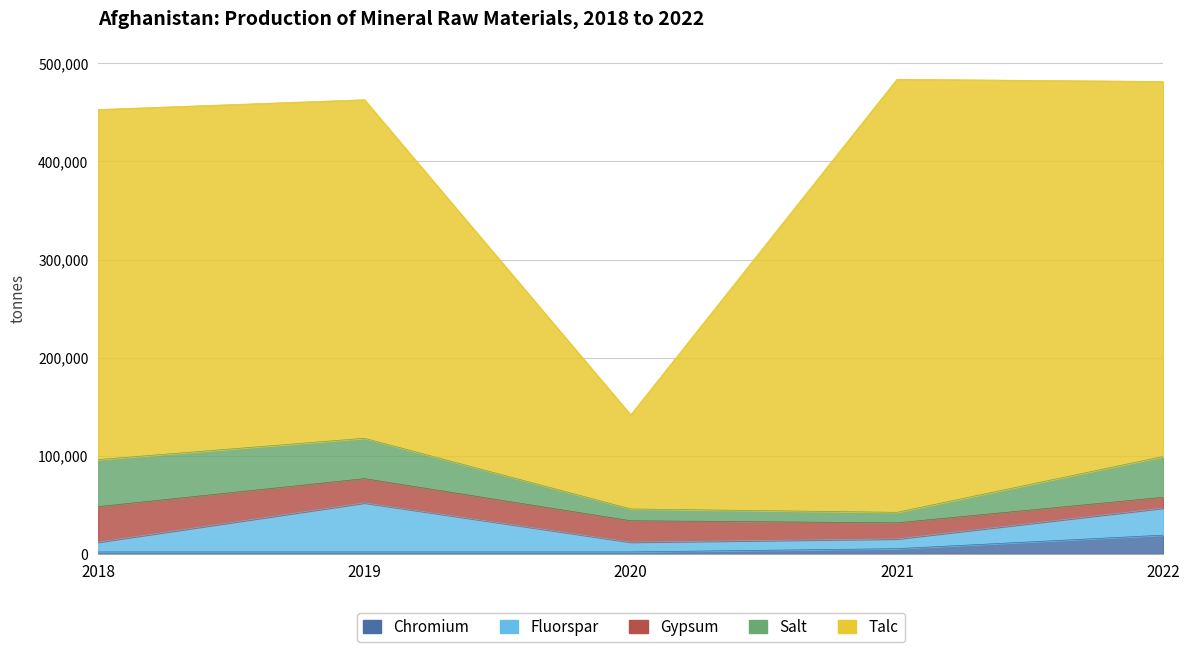

The Fluorspar series shows 5890 at 2021. True or false?

False